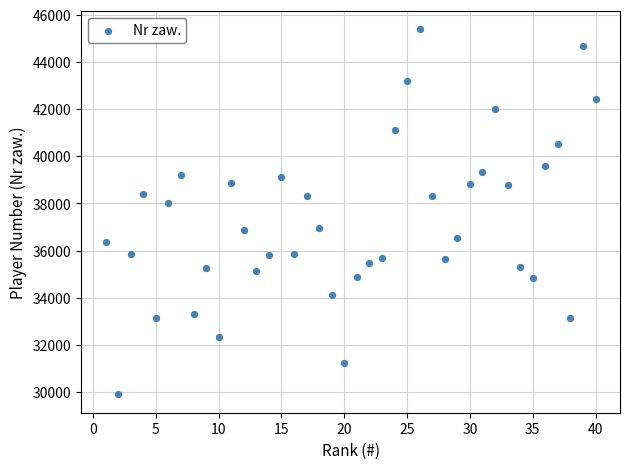

What Y value in the scatter plot is closest to 37636?

38019